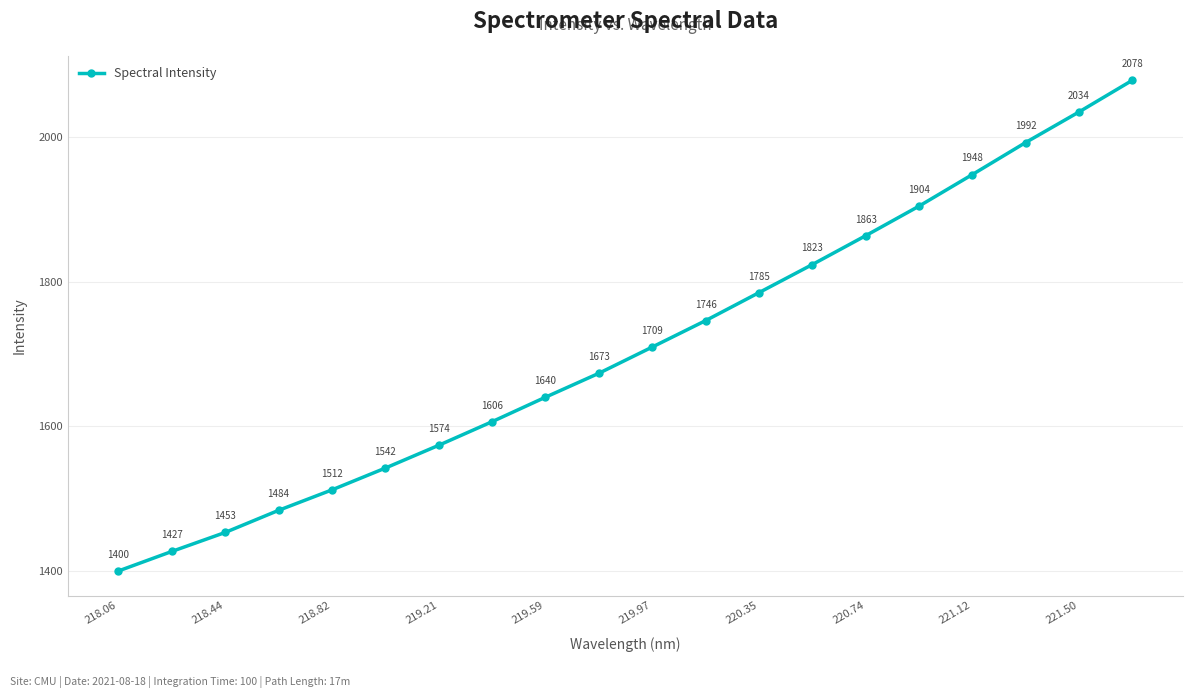

Count the number of values greater than 1709.

10